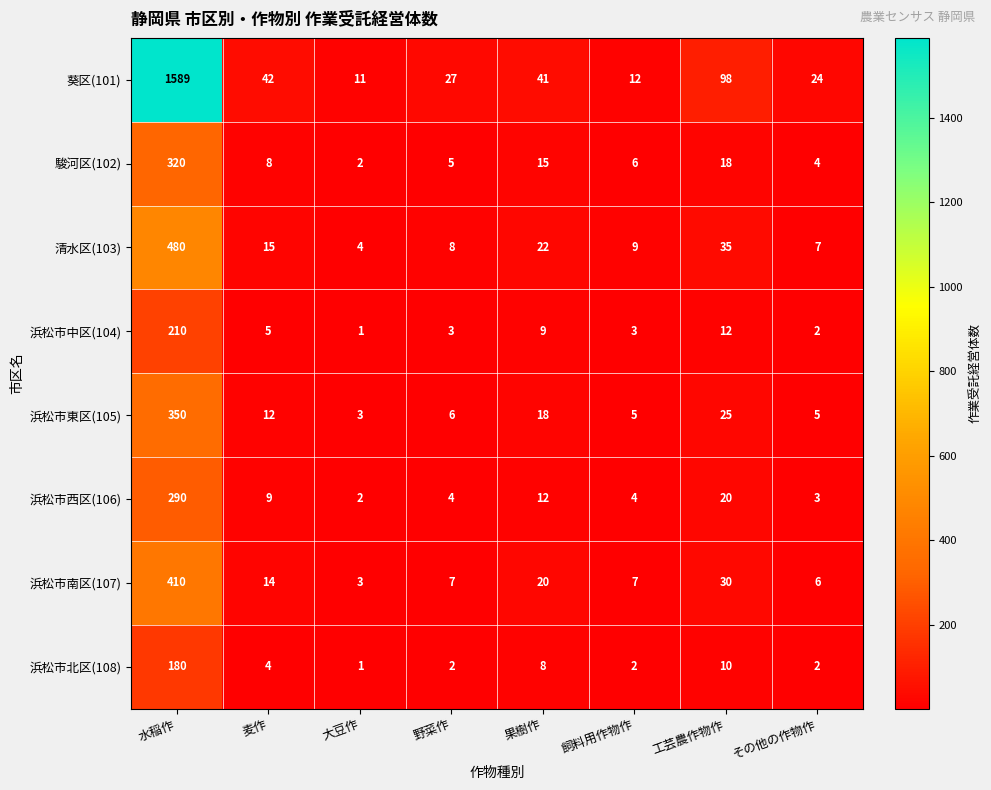

At which category is the sum across all series the highest?

水稲作